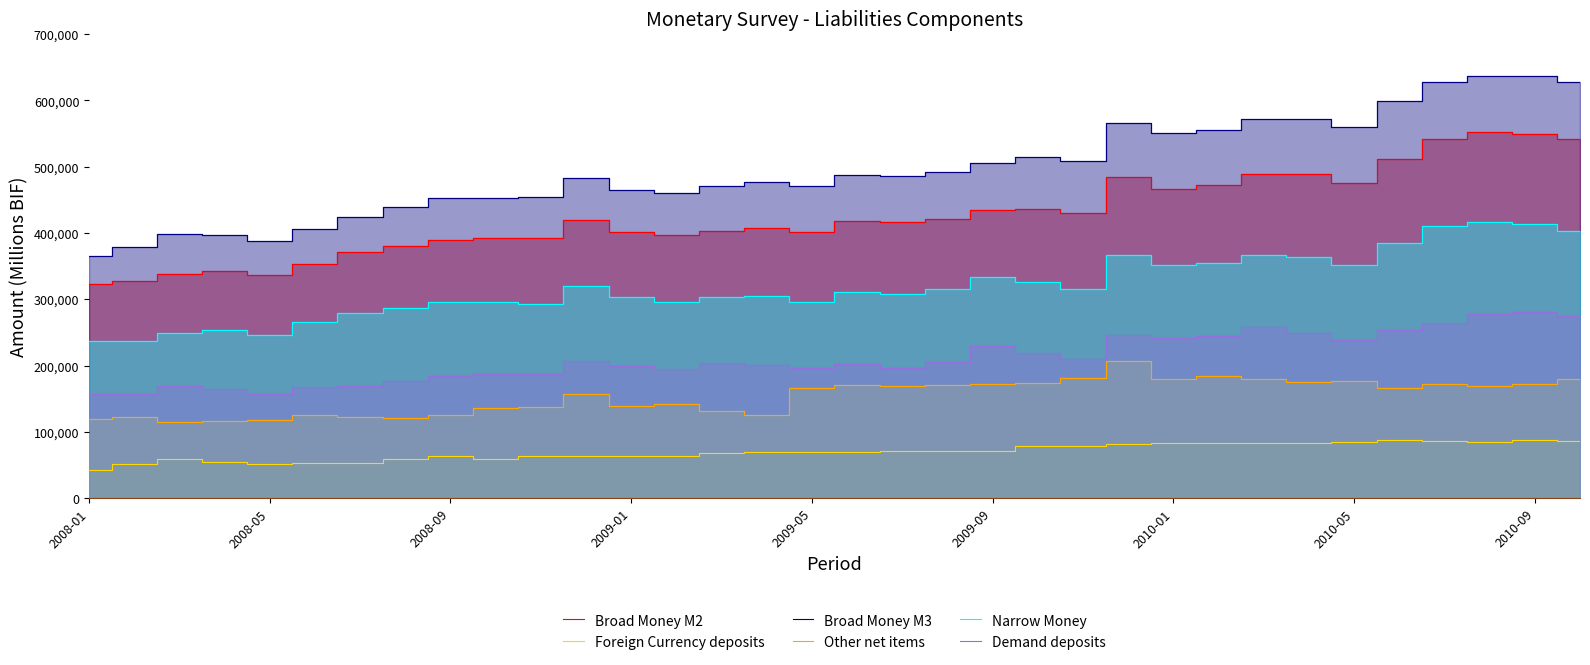

True or false: Broad Money M3 and Foreign Currency deposits cross at least once.

False